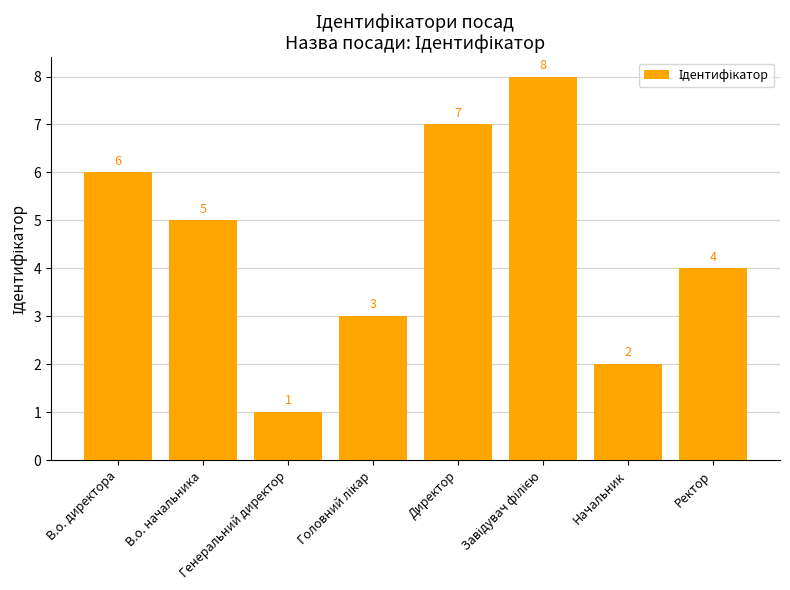

The chart shows a value of 1 at Генеральний директор. True or false?

True